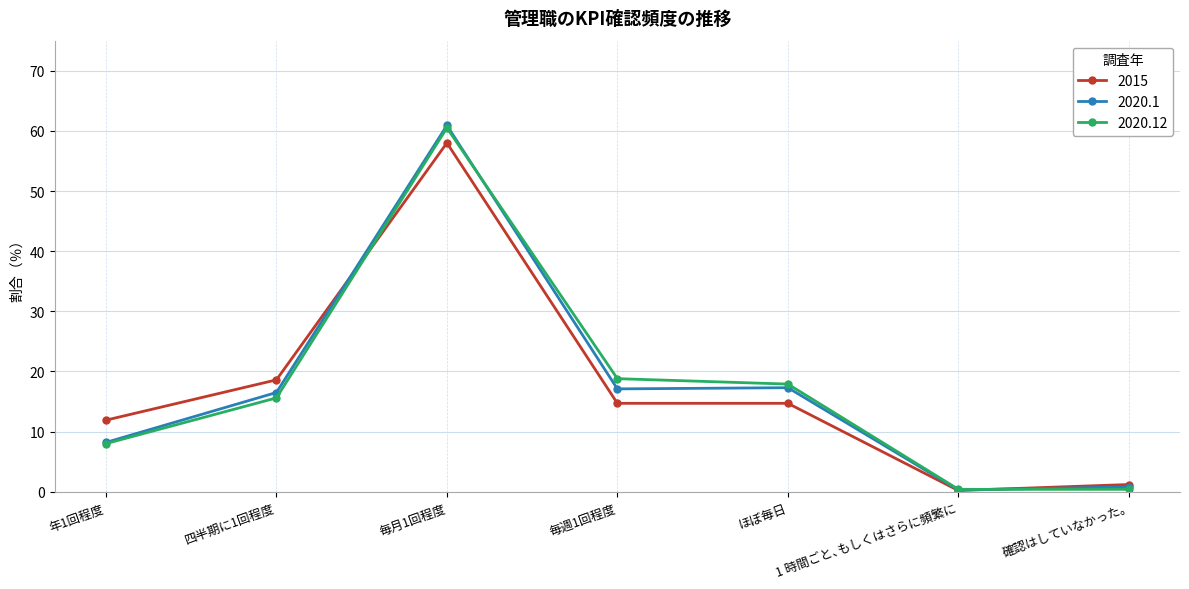

Where is the first local maximum for 2020.1?

毎月1回程度